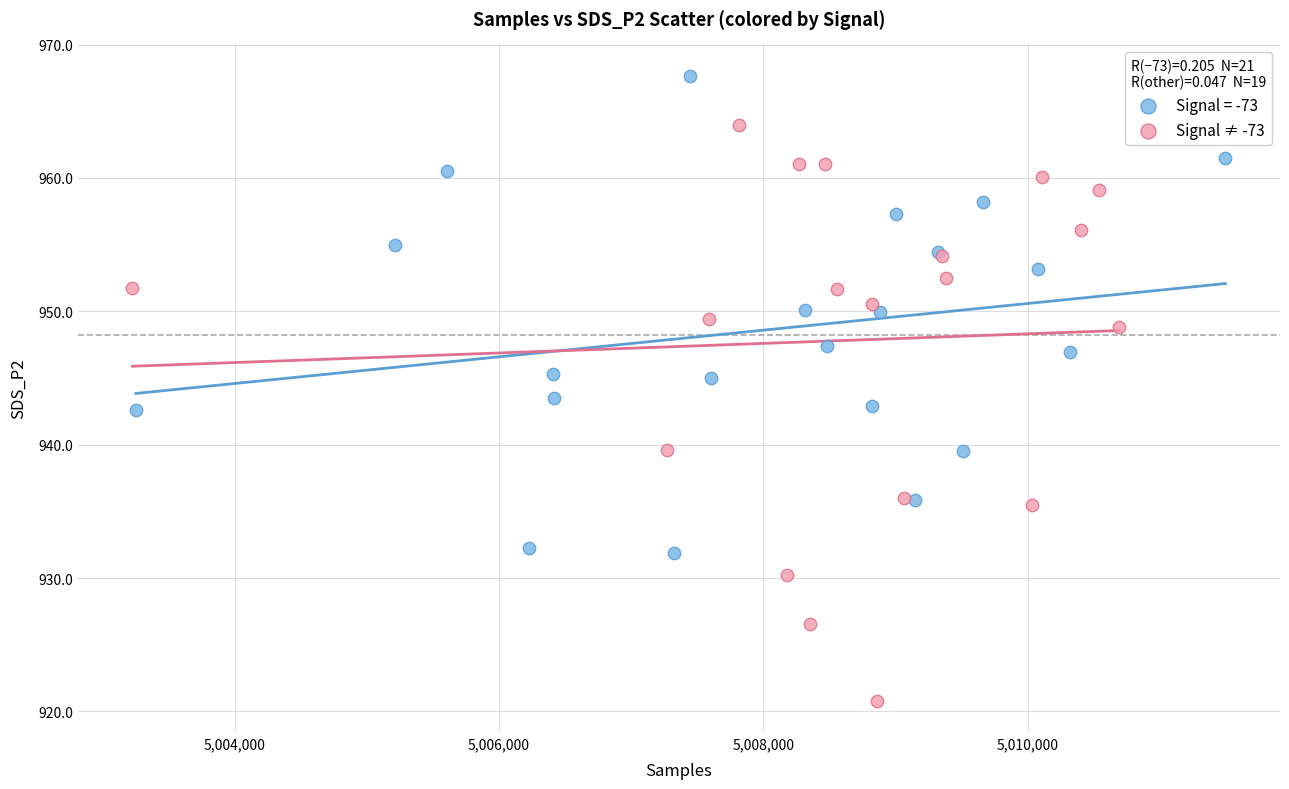

Which series reaches the minimum Y coordinate?

Signal ≠ -73